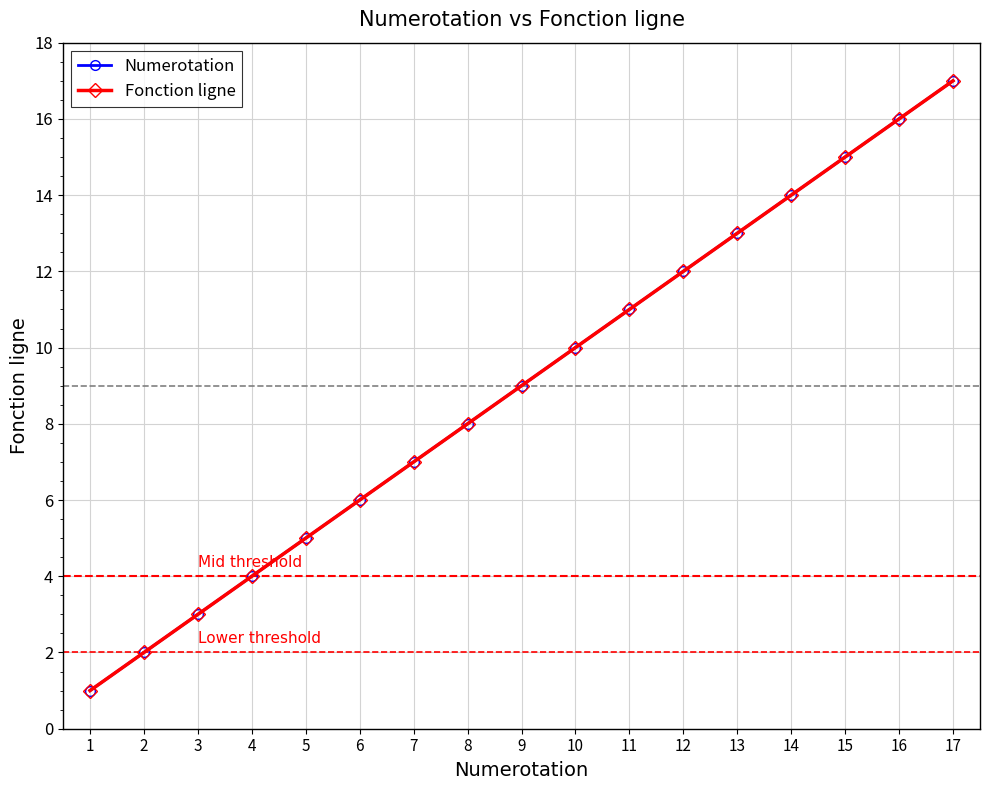

Is this an area chart (filled region under the line)?

No